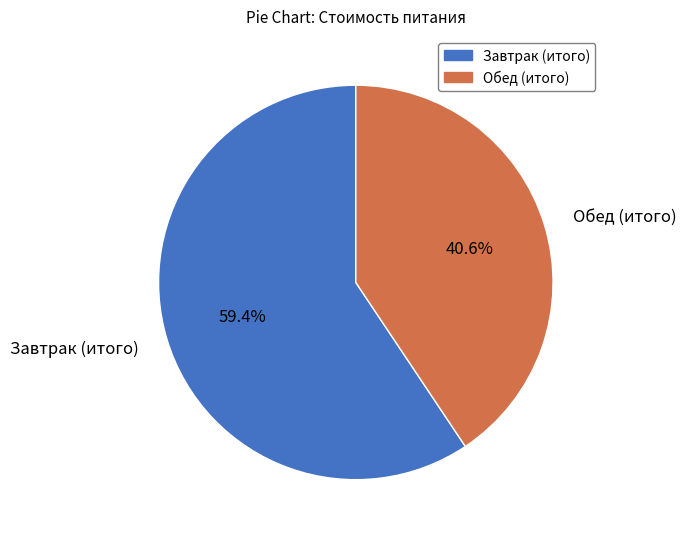

What portion of the pie excludes Завтрак (итого)?

40.6%